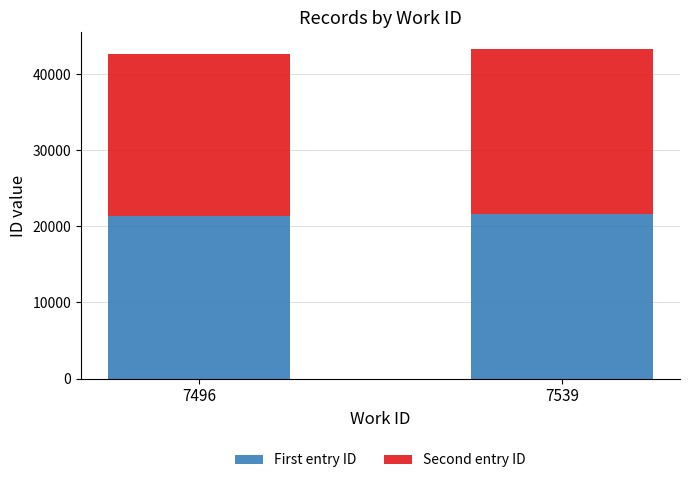

The value of First entry ID at 7539 is 21655. True or false?

True